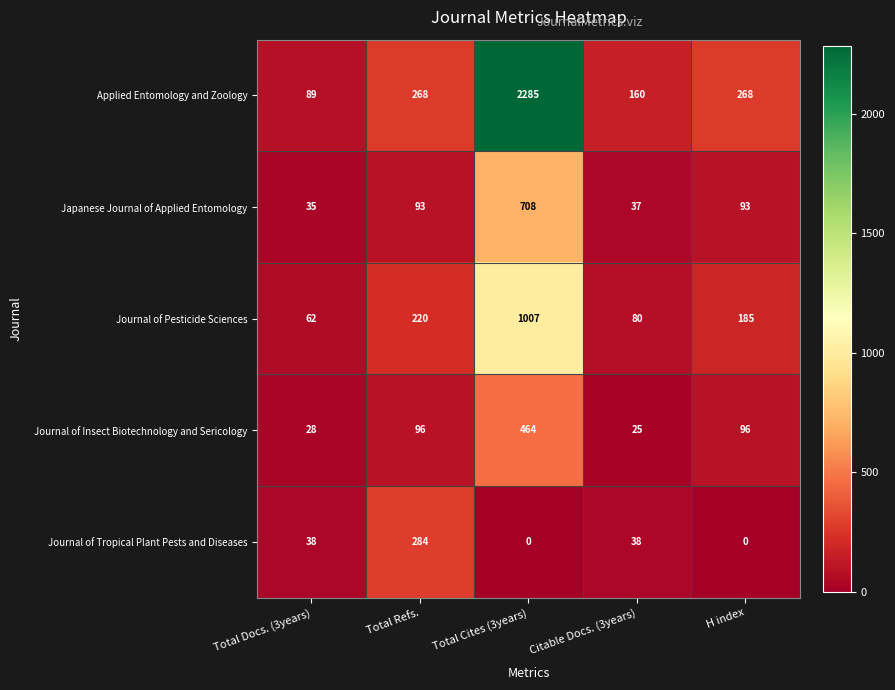

What is the spread (max minus min) of values at Citable Docs. (3years)?

135